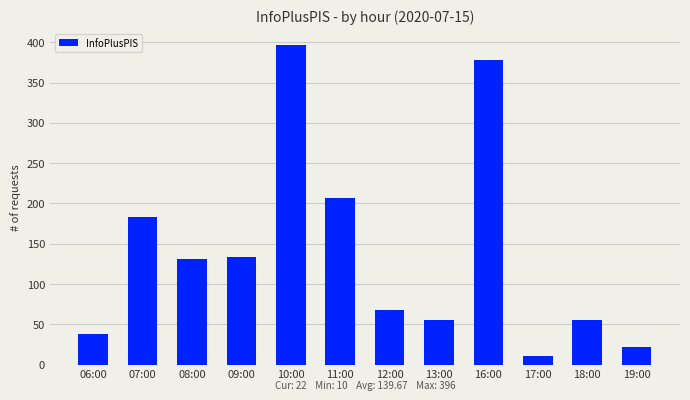

How many values are below 131?

6